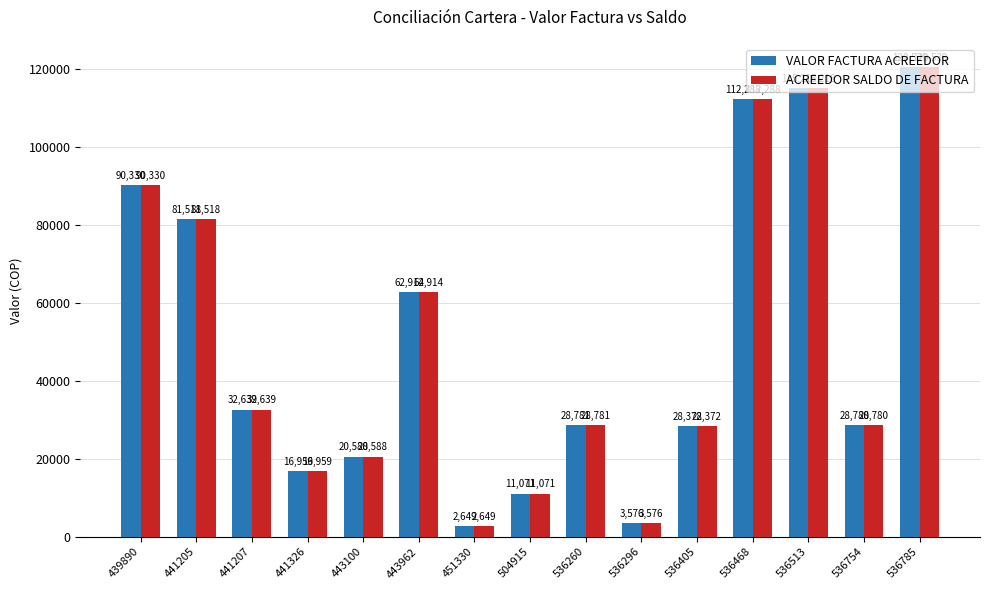

What is the average value of the VALOR FACTURA ACREEDOR series?

50415